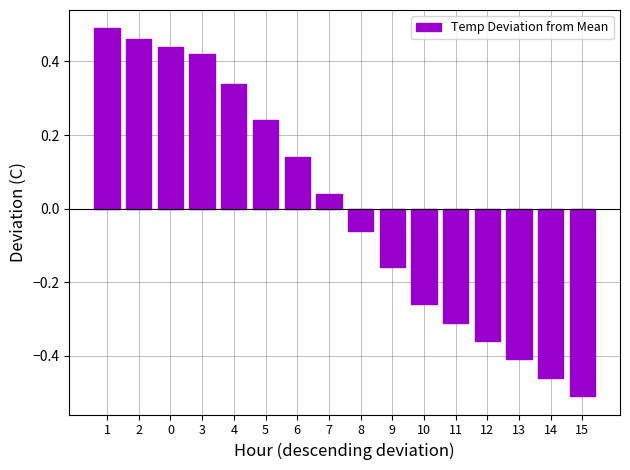

Which has a higher value, 6 or 12?

6